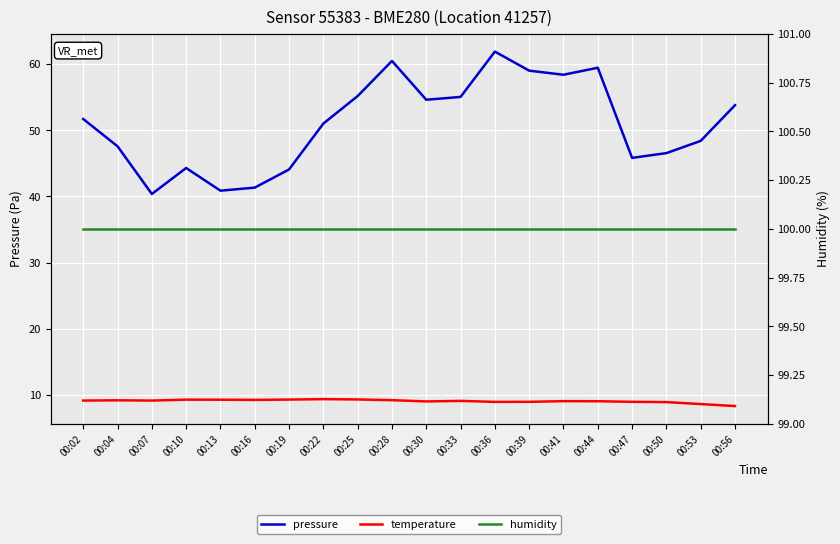

Which series has the largest total across all categories?

humidity